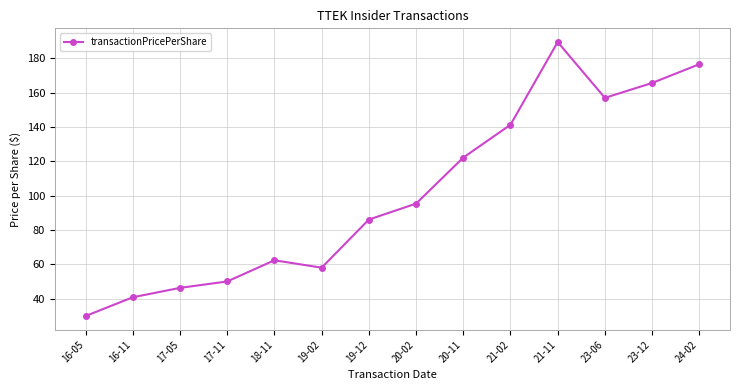

How many data points are less than 95?

7